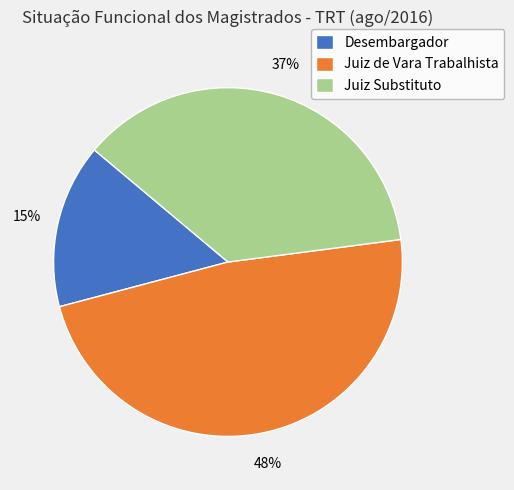

What is the ratio of the value at Juiz de Vara Trabalhista to the value at Juiz Substituto?

1.3